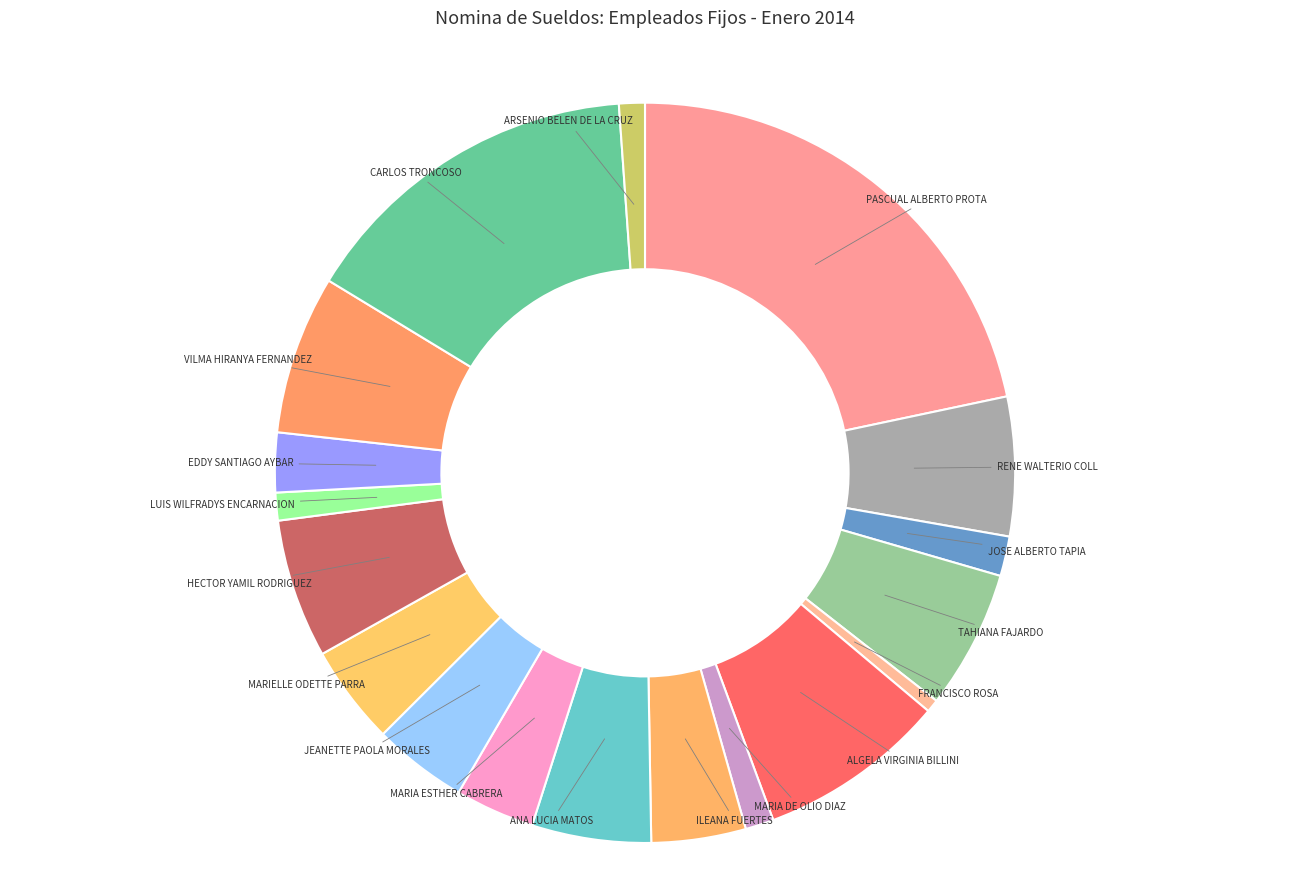

Count the number of slices in the pie.

18